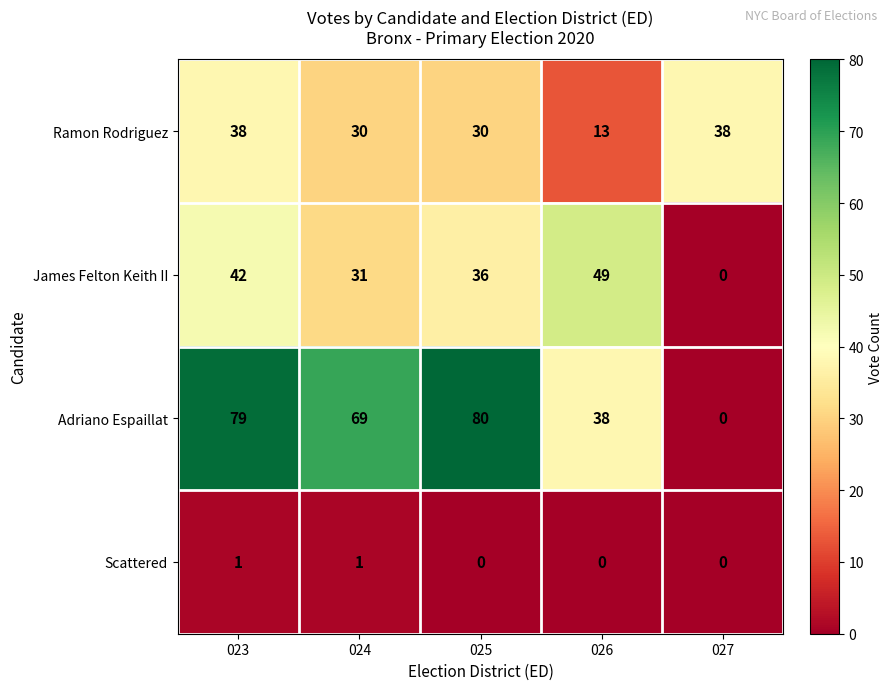

Reading left to right, extract all data points from this chart.

Ramon Rodriguez: 023=38	024=30	025=30	026=13	027=38
James Felton Keith II: 023=42	024=31	025=36	026=49	027=0
Adriano Espaillat: 023=79	024=69	025=80	026=38	027=0
Scattered: 023=1	024=1	025=0	026=0	027=0